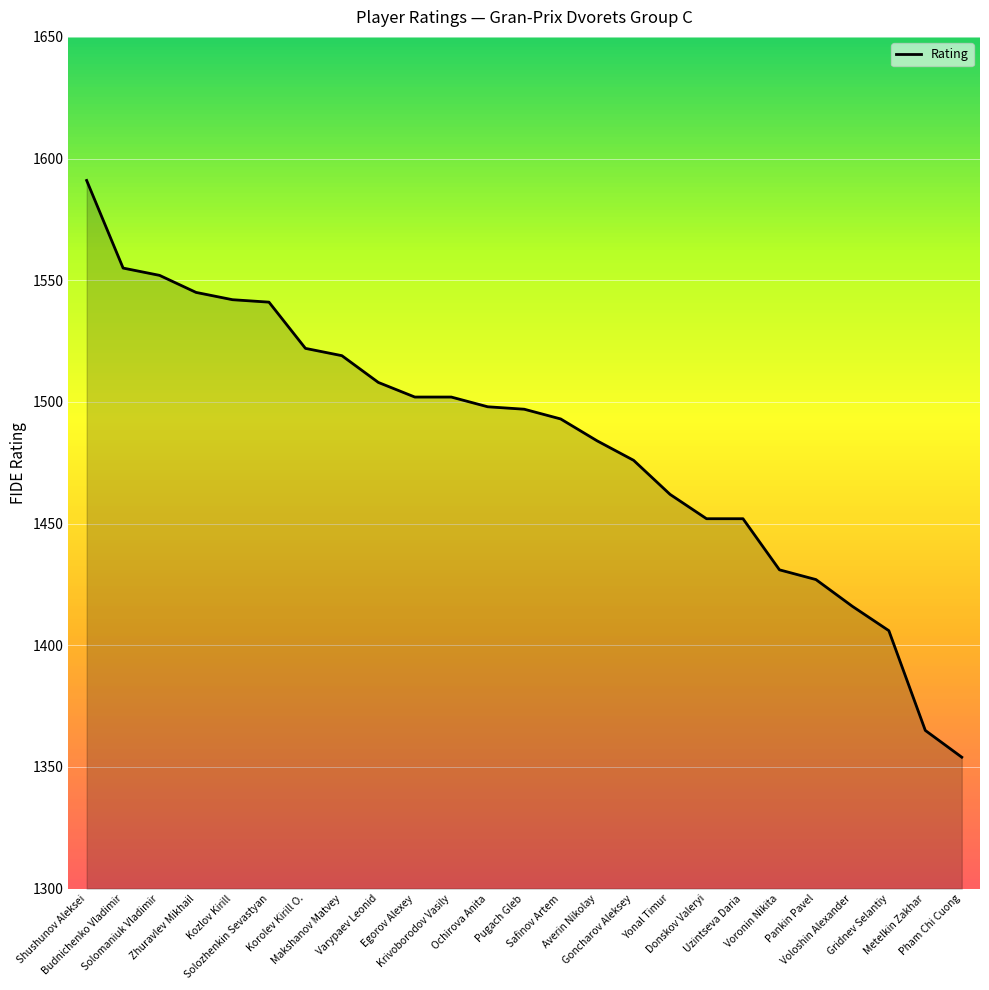

What is the greatest value displayed?

1591